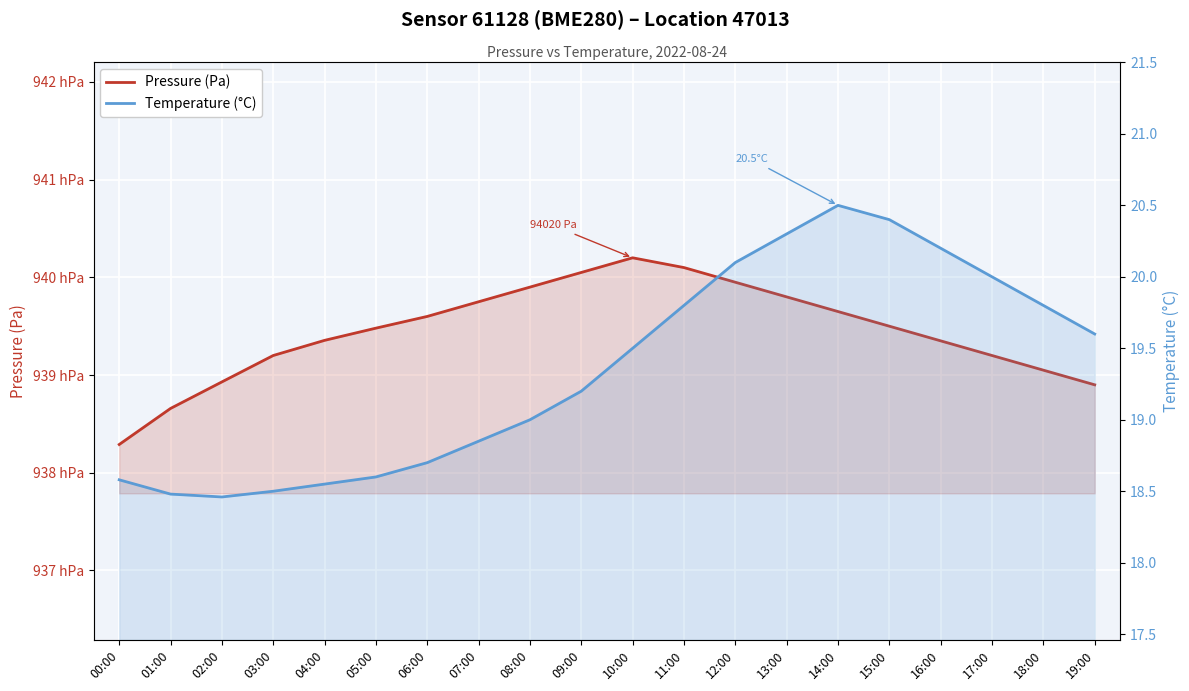

What is the difference between the highest and lowest values at 03:00?

93901.5